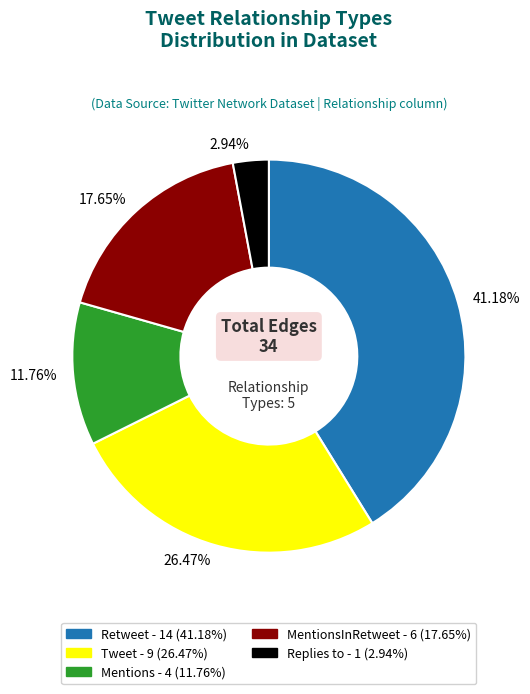

Is there a majority slice in this chart?

No